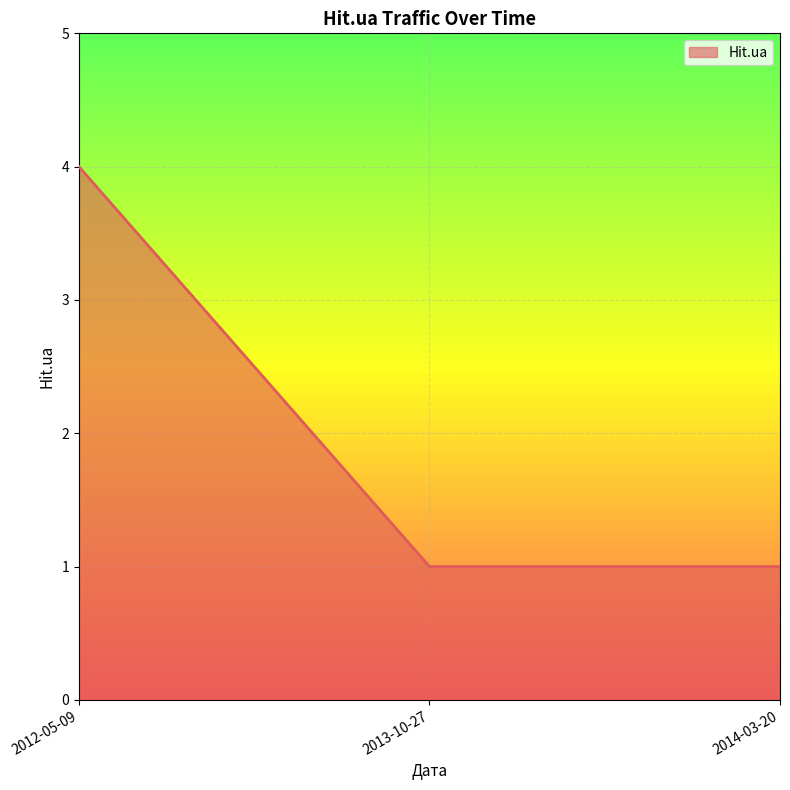

Between 2012-05-09 and 2014-03-20, which is larger?

2012-05-09